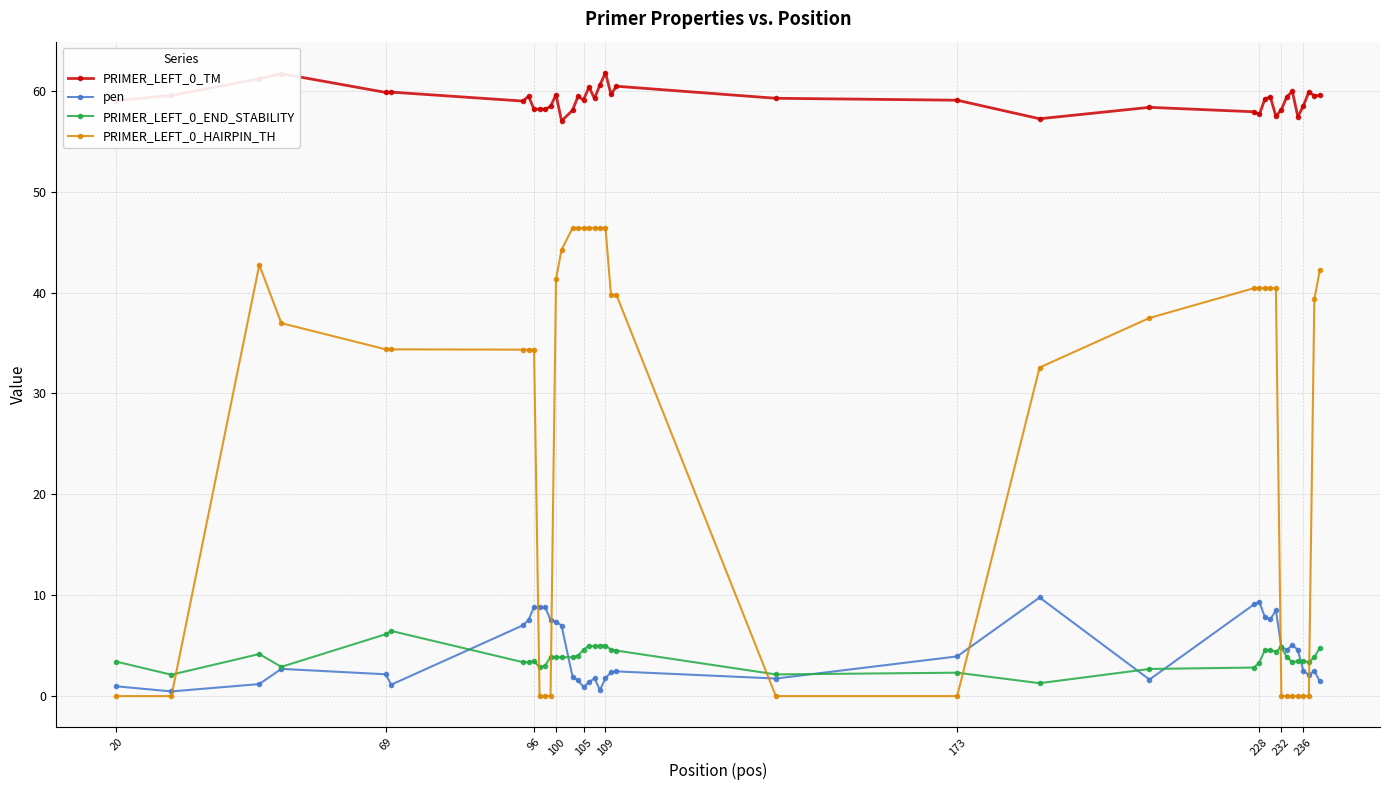

True or false: pen and PRIMER_LEFT_0_END_STABILITY intersect in this chart.

True